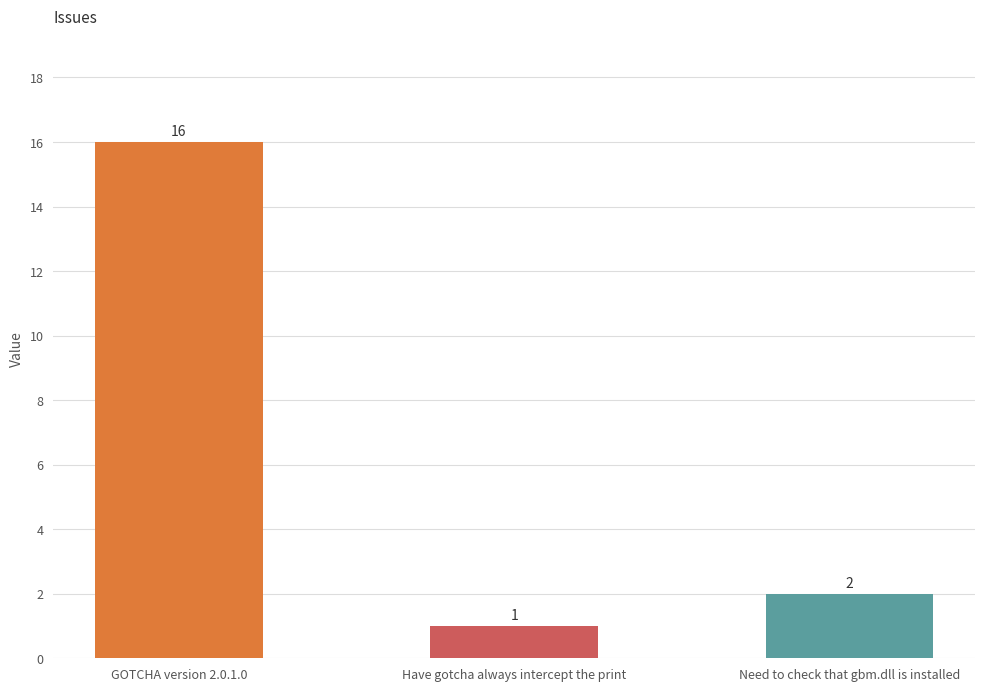

Reading left to right, extract all data points from this chart.

16	1	2